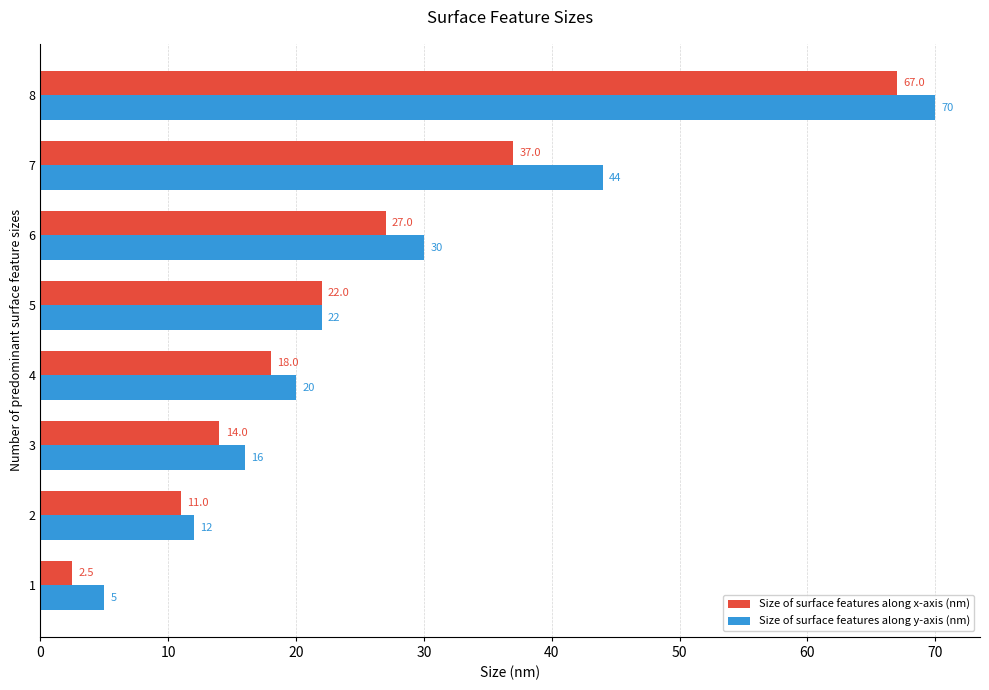

Is the value of Size of surface features along x-axis (nm) at 5 greater than the value of Size of surface features along y-axis (nm) at 3?

Yes